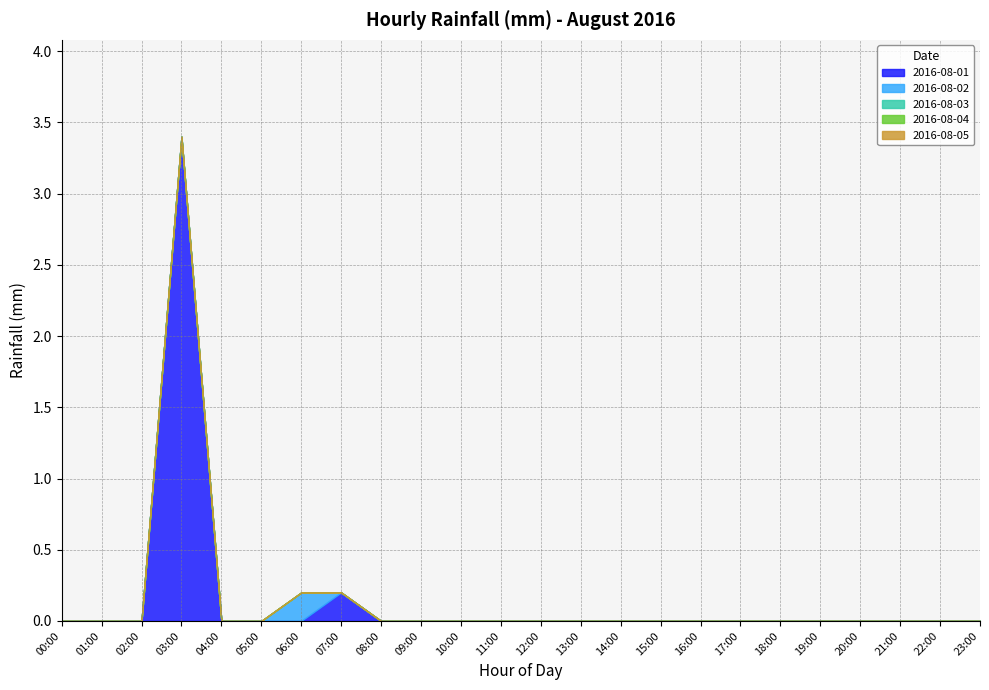

At which category does the chart reach its peak across all series?

03:00